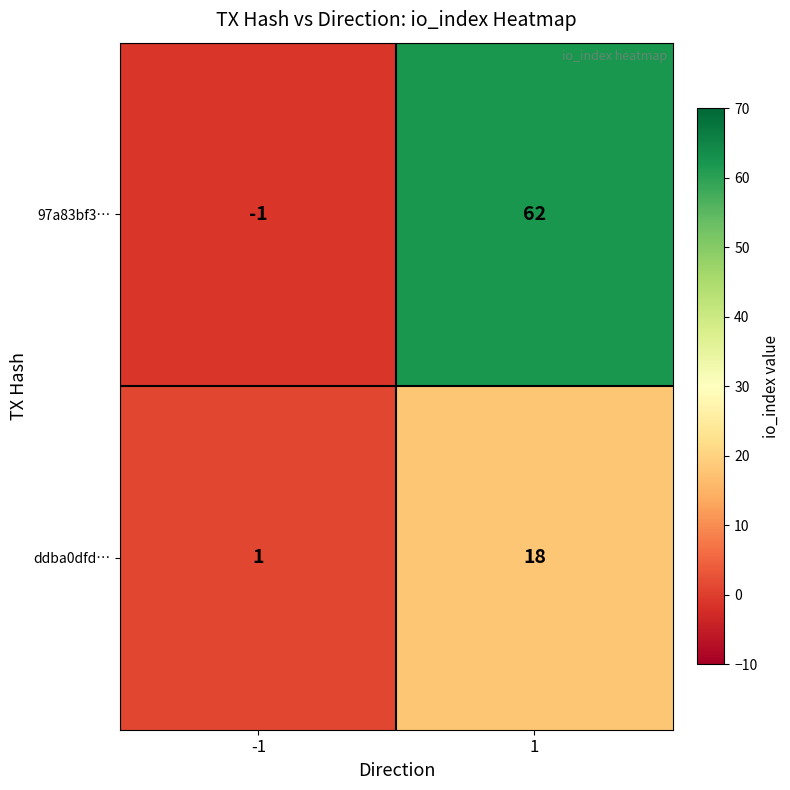

Rank the categories by 97a83bf3… value from lowest to highest.

-1, 1